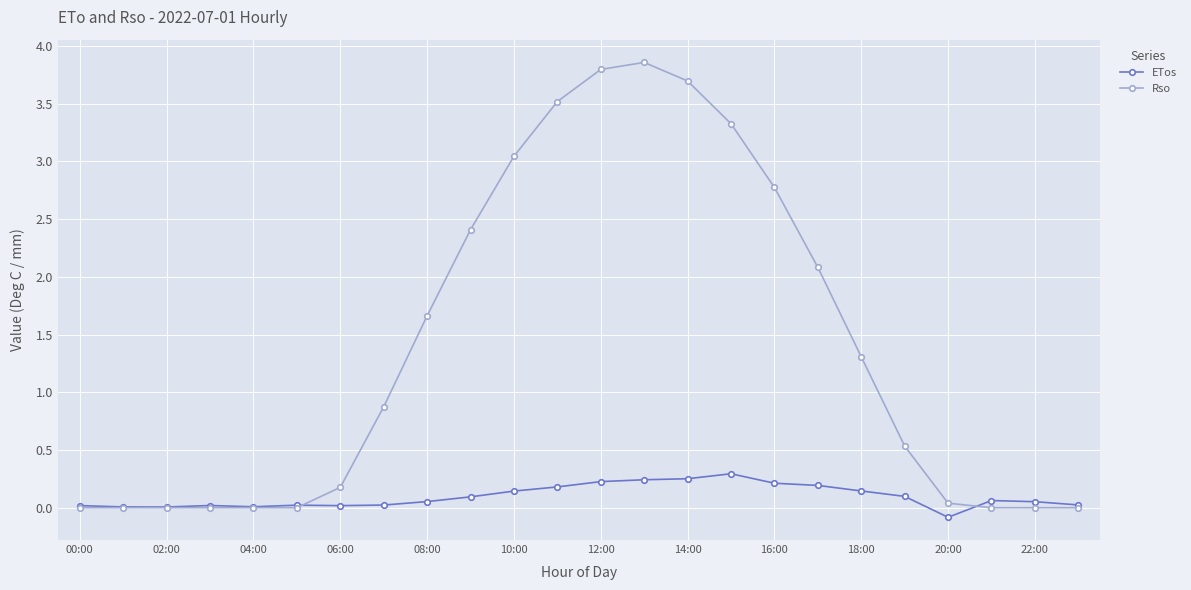

Does the chart have visible grid lines?

Yes